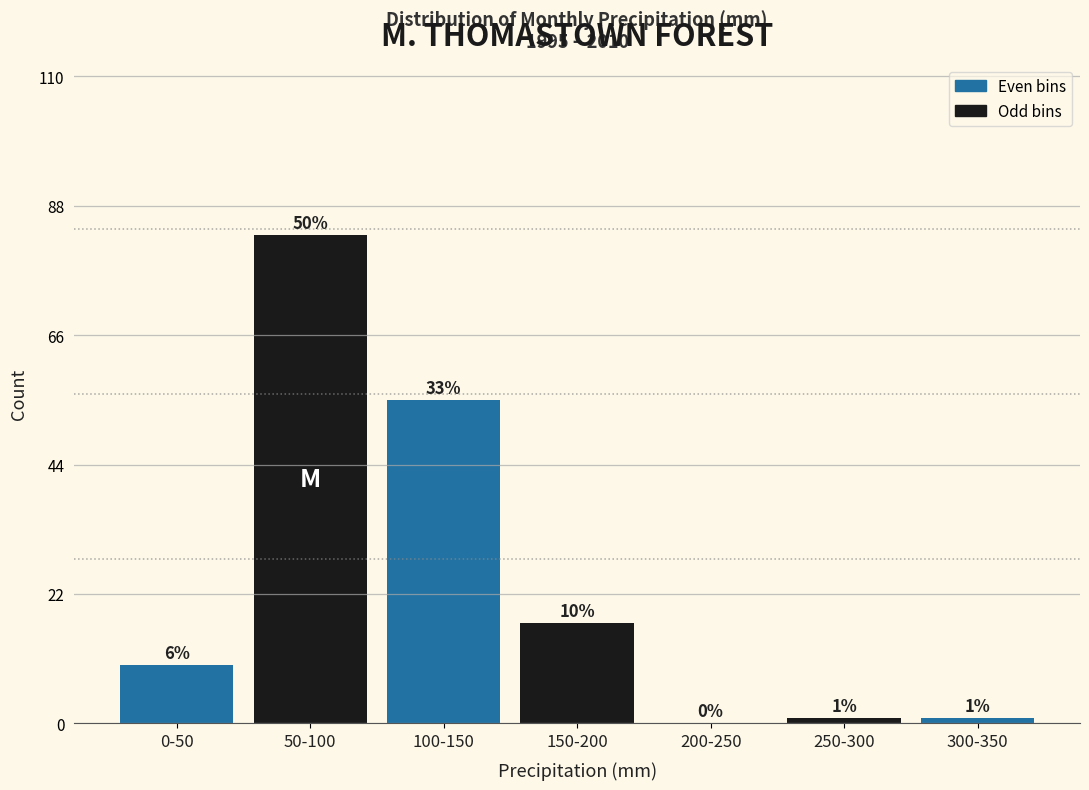

Reading left to right, list all the values displayed in this chart.

0-50=10	50-100=83	100-150=55	150-200=17	200-250=0	250-300=1	300-350=1